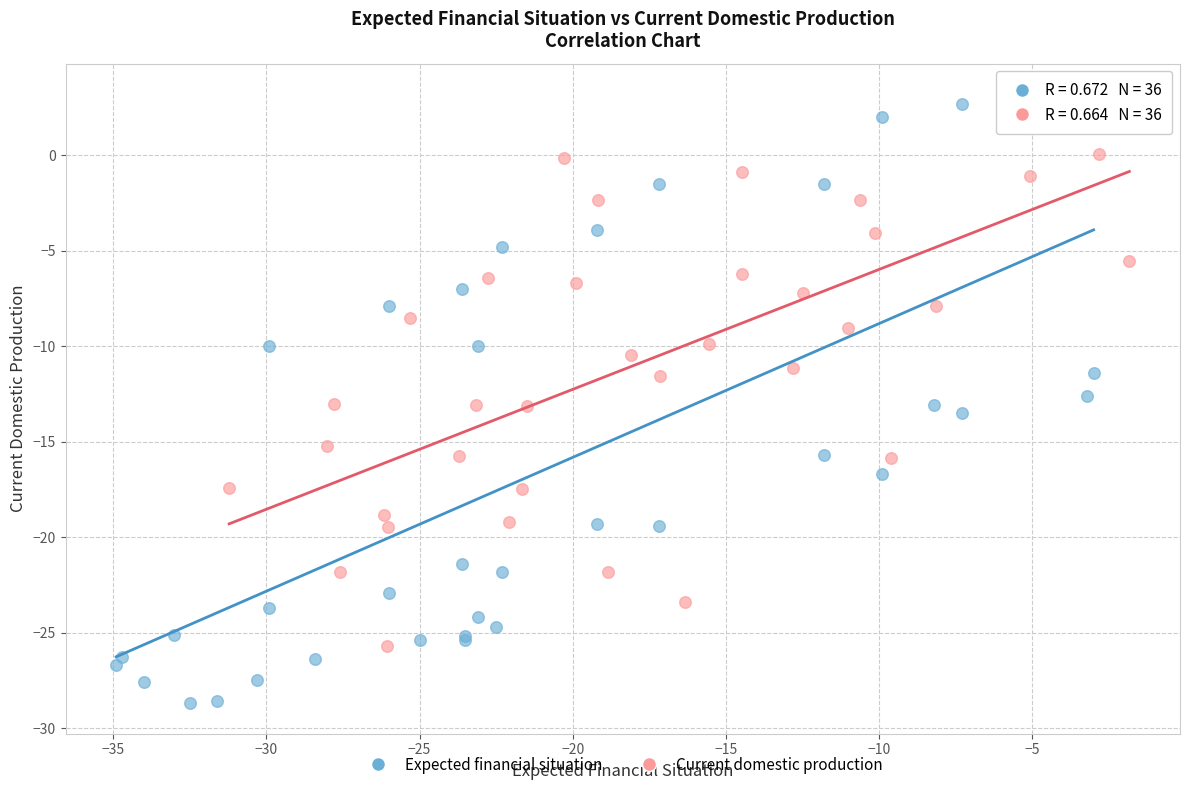

Which series has the largest Y range (max minus min)?

Expected financial situation